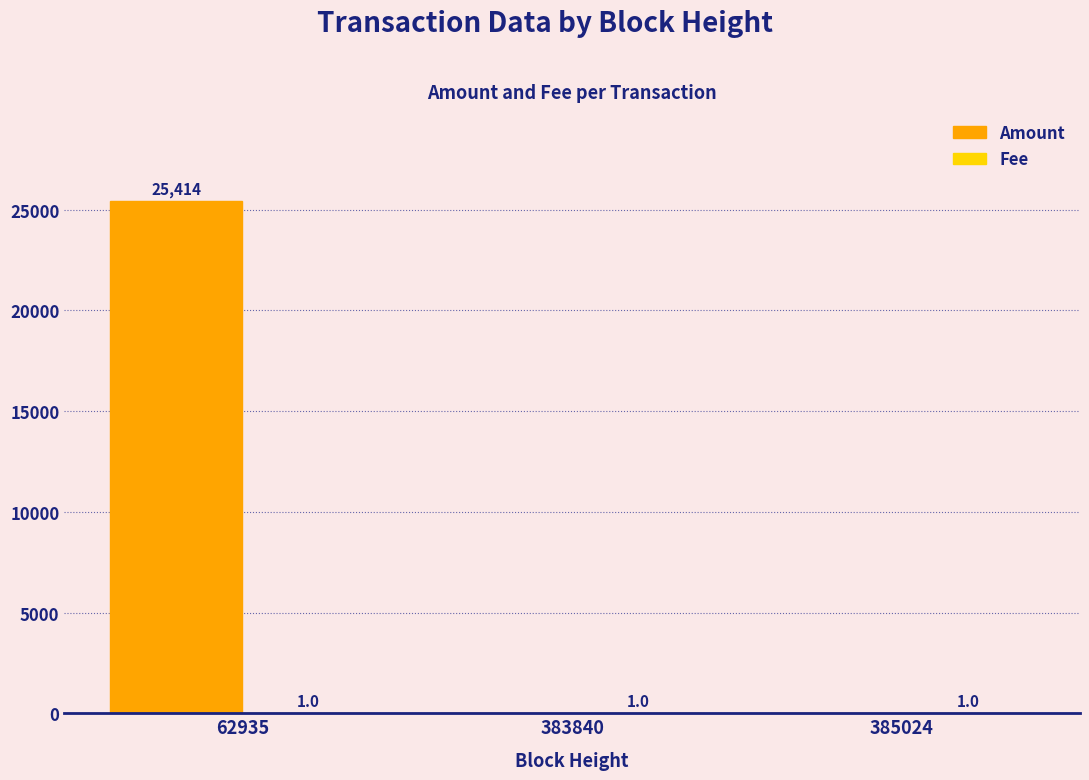

Which category has the highest value across all series?

62935